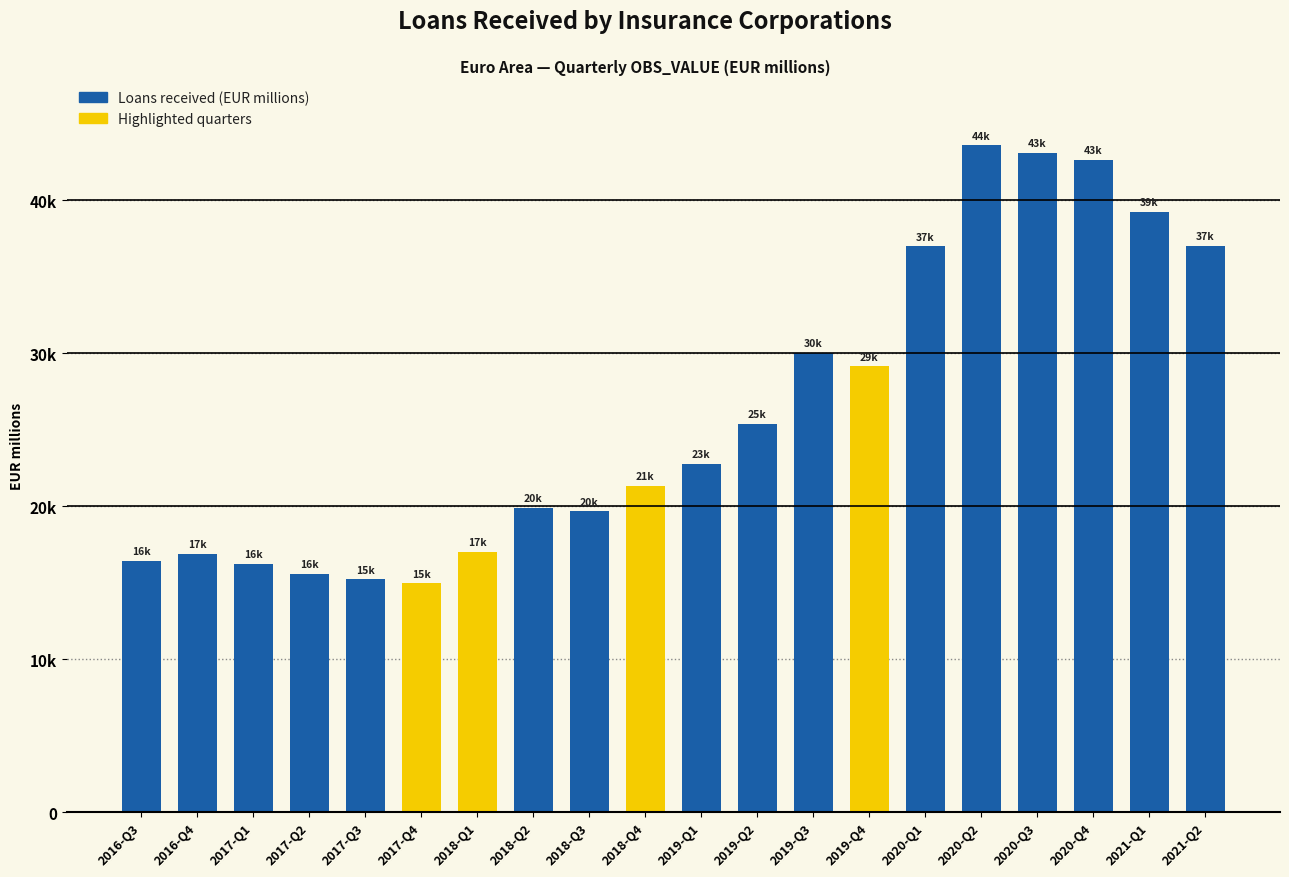

Reading right to left, what are all the values shown in this chart?

37009.1	39252.8	42646.0	43090.1	43595.7	36994.1	29150.5	30040.5	25390.4	22781.9	21336.1	19676.2	19898.2	17010.2	14955.6	15215.4	15575.1	16241.5	16903.9	16410.0